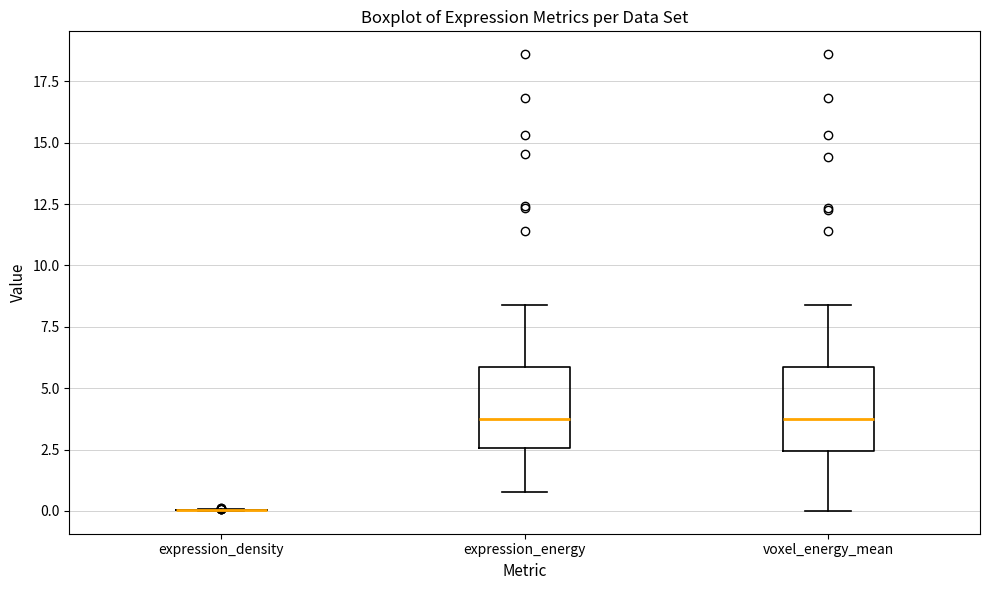

Where does the lower whisker of the box for voxel_energy_mean end on the y-axis? The values are not printed on the chart, so give them approximately, as read against the axis.

0.0